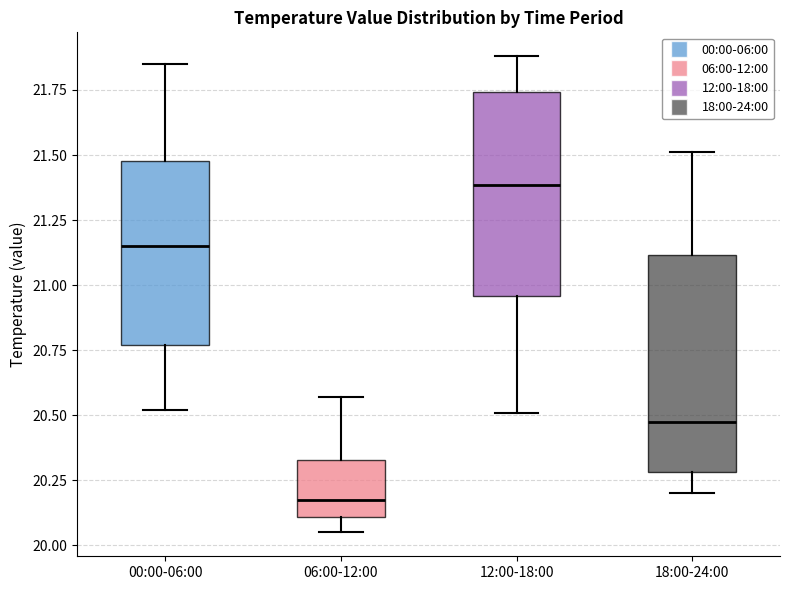

Reading left to right, transcribe this box plot: for each box, give where its median line is, the range the box spans, and where its two whiskers end, as read against the y-axis. The values are not printed on the chart, so give them approximately, as read against the axis.

00:00-06:00: median 21.15, box 20.75 to 21.50, whiskers 20.50 to 21.85
06:00-12:00: median 20.20, box 20.10 to 20.35, whiskers 20.05 to 20.55
12:00-18:00: median 21.40, box 20.95 to 21.75, whiskers 20.50 to 21.90
18:00-24:00: median 20.50, box 20.30 to 21.10, whiskers 20.20 to 21.50